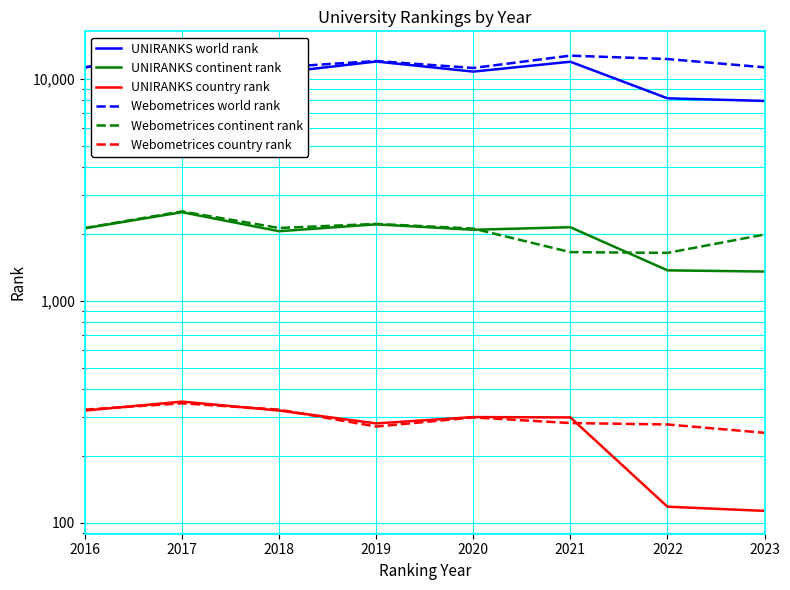

What is the value of the UNIRANKS continent rank point at the 2nd from the left?

2504